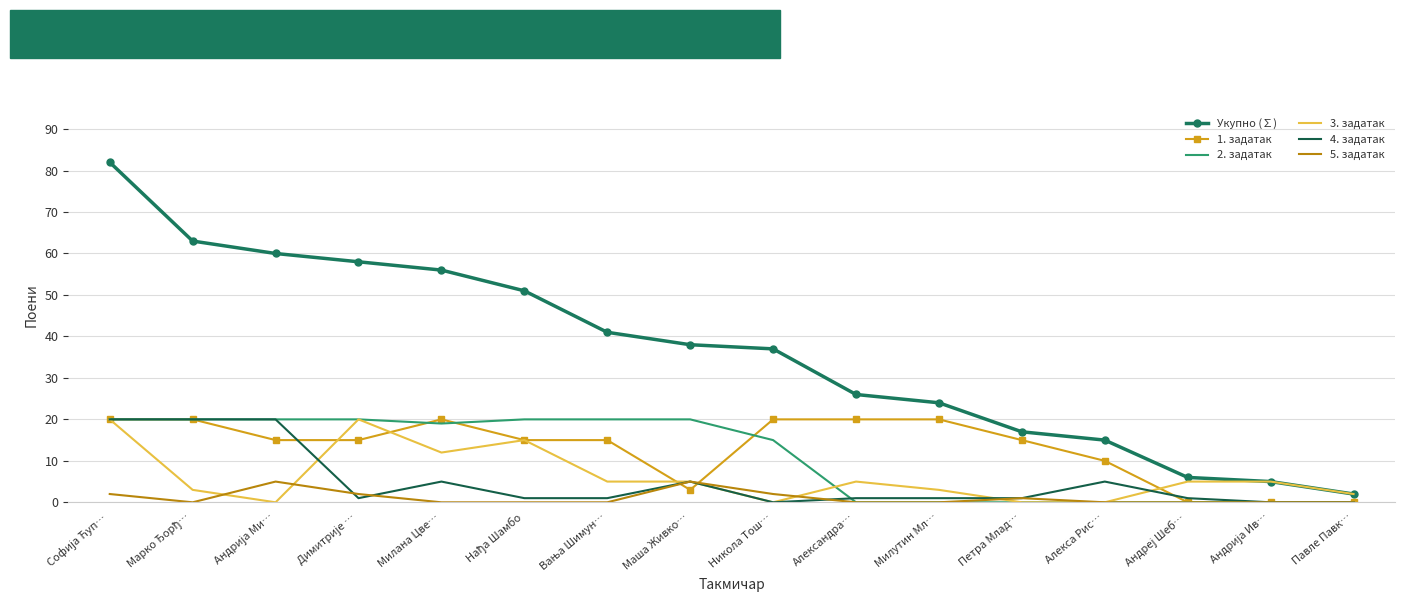

Which category has the lowest value in the Укупно (∑) series?

Павле Павк…